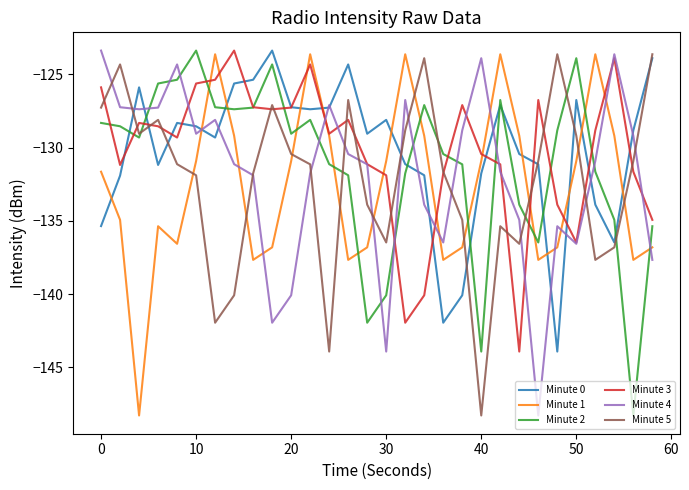

What is the difference between the maximum and minimum values in the Minute 2 series?

24.9